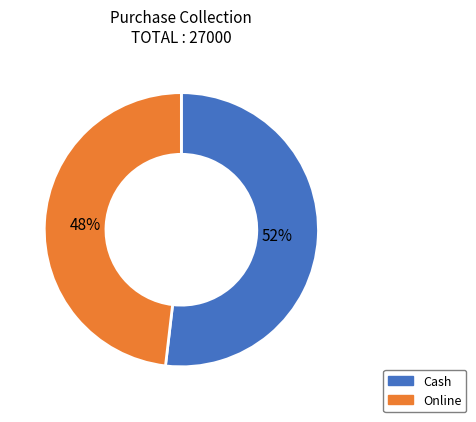

Approximately how many times larger is the value at Cash compared to Online?

1.1